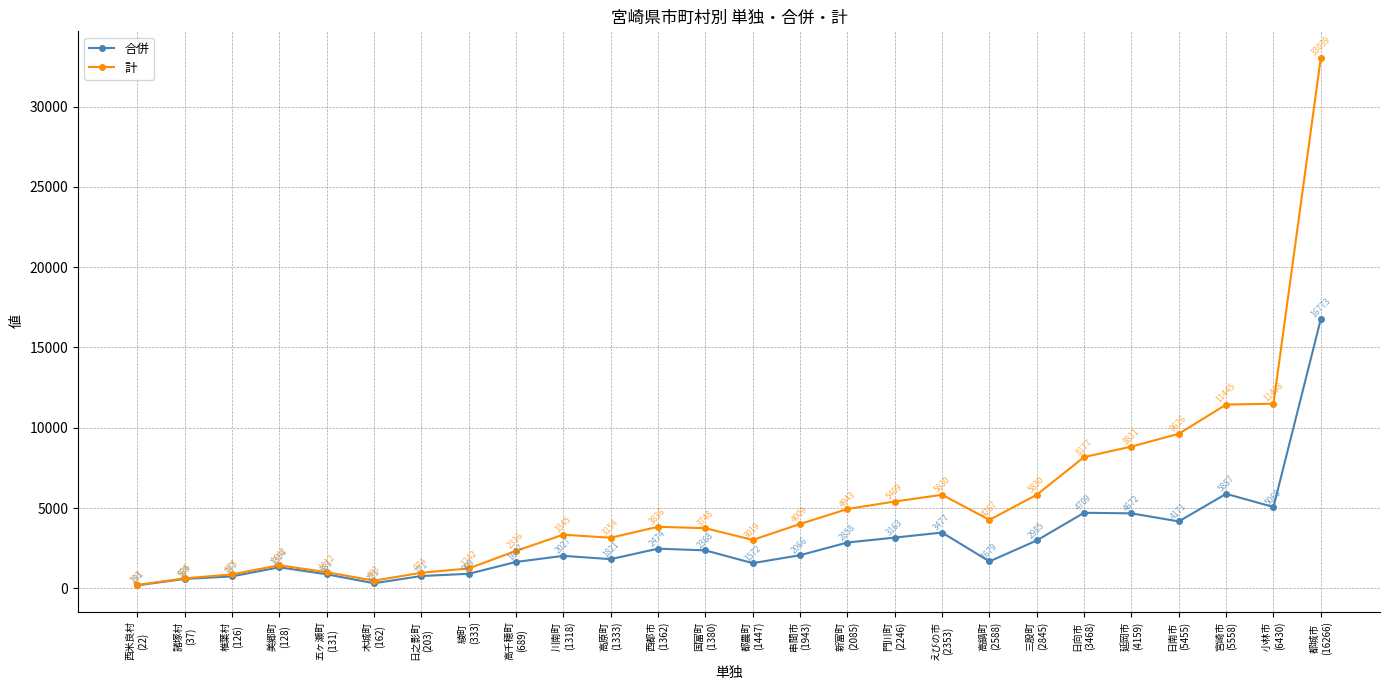

In 計, how many points are higher than both neighbors (excluding endpoints)?

4